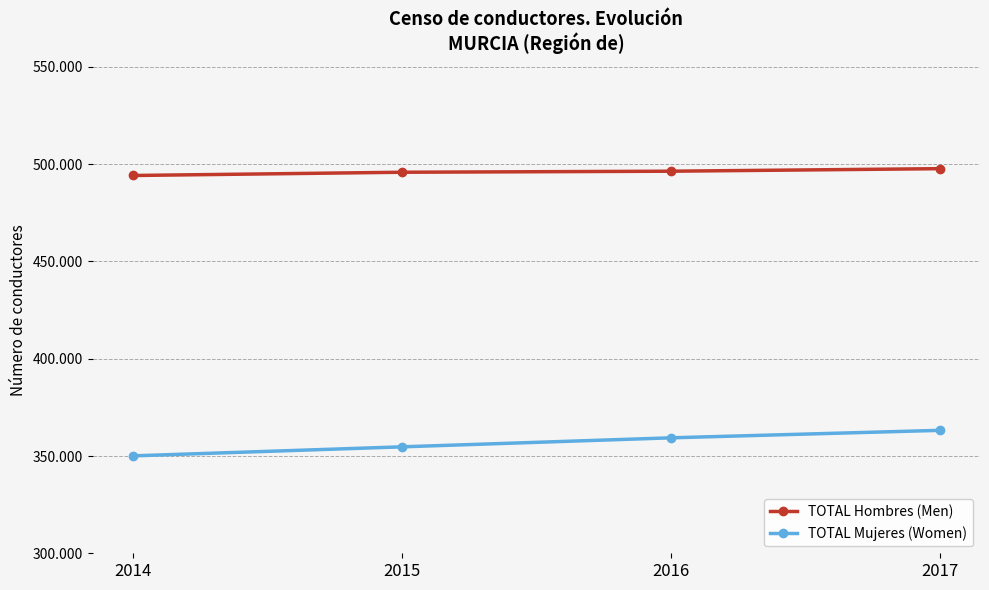

List the labels in order of TOTAL Hombres (Men) value, smallest first.

2014, 2015, 2016, 2017